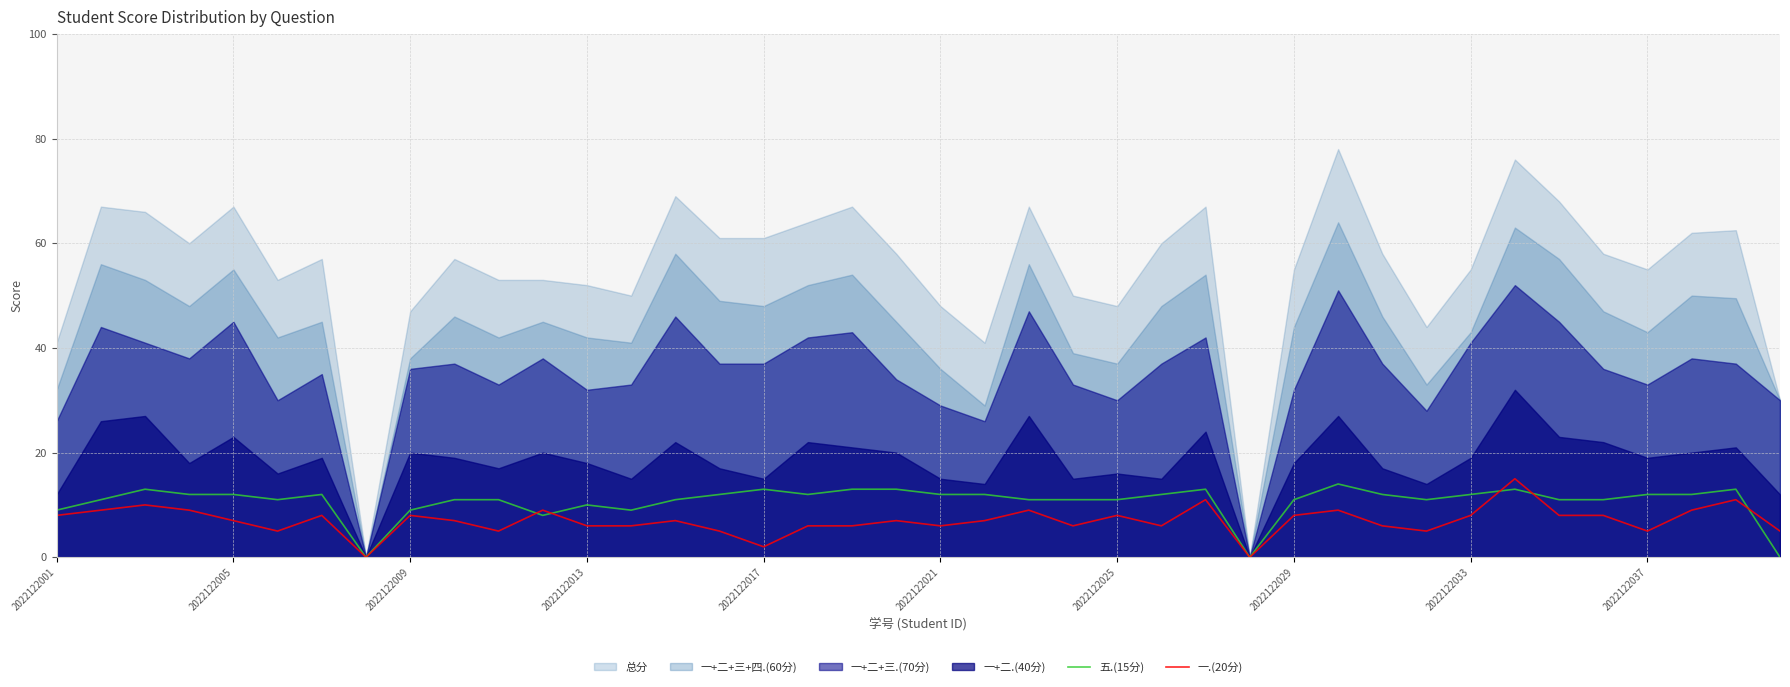

True or false: 五.(15分) has a value of -8 at 39.

False